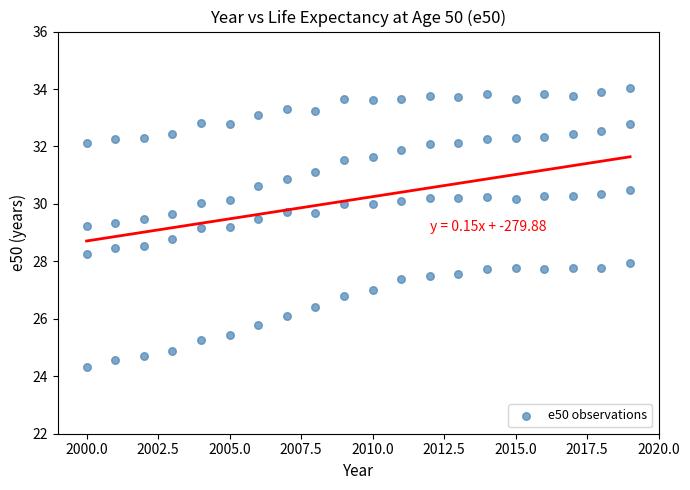

What is the range of Y values (max minus min)?

9.7